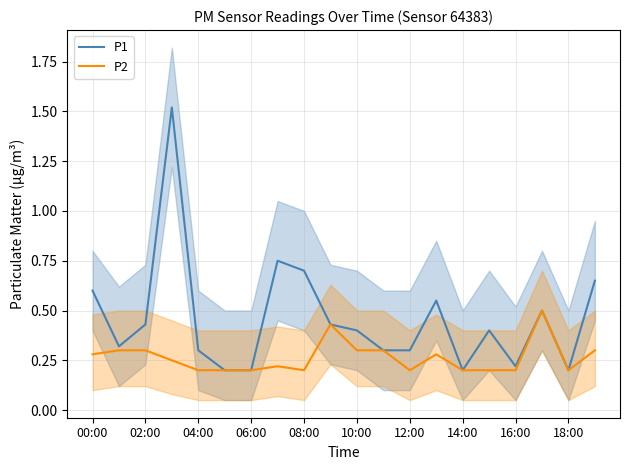

Rank the series by their maximum value, from lowest to highest.

P2, P1